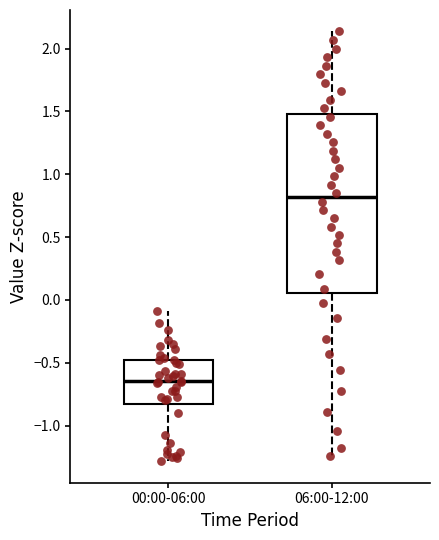

Reading left to right, read every box against the y-axis: the position of its median line, the range the box covers, and the ends of its whiskers. The values are not printed on the chart, so give them approximately, as read against the axis.

00:00-06:00: median -0.65, box -0.80 to -0.50, whiskers -1.30 to -0.10
06:00-12:00: median 0.80, box 0.05 to 1.50, whiskers -1.25 to 2.15